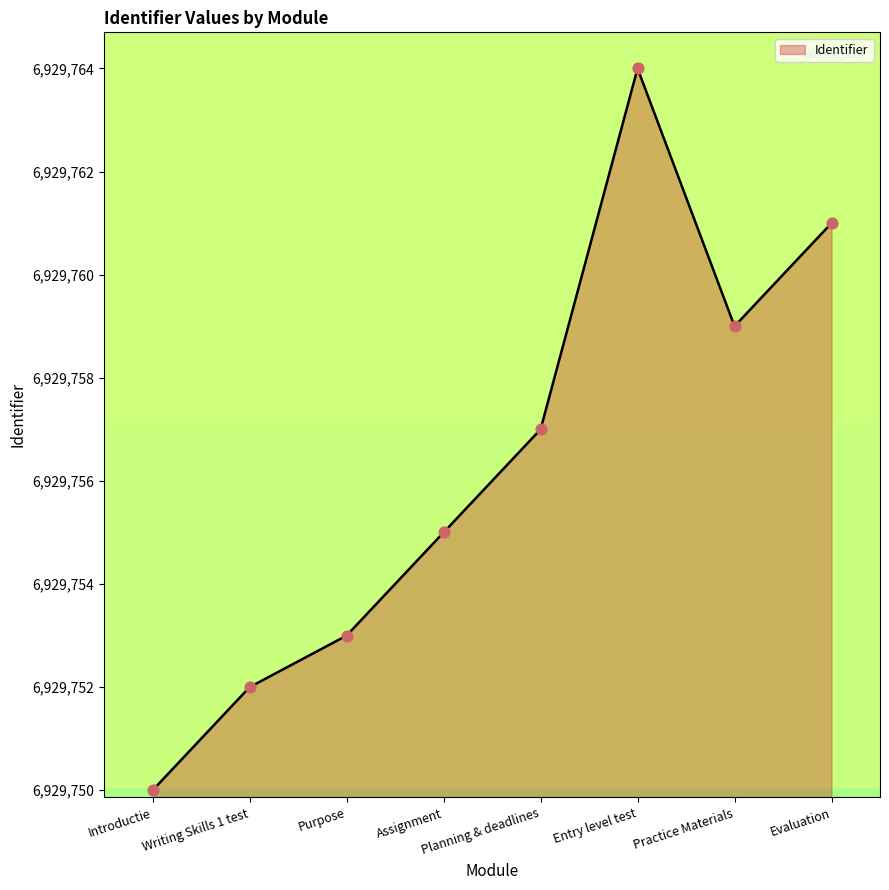

Between Entry level test and Practice Materials, which is larger?

Entry level test